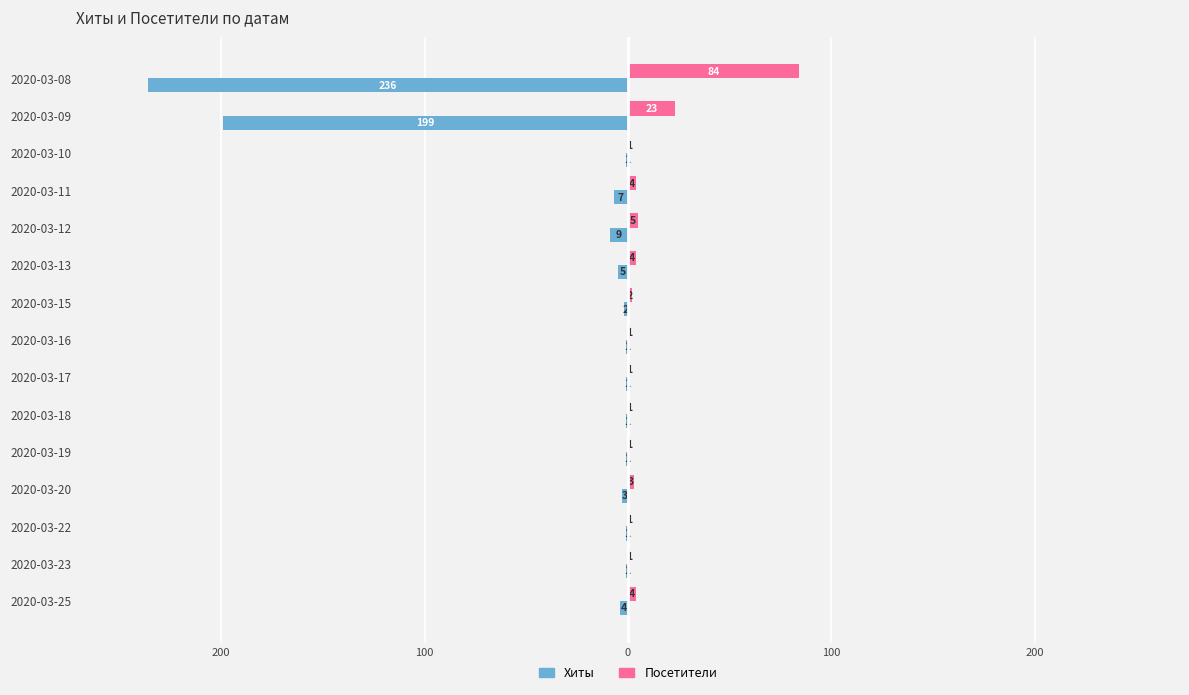

What are all the series names shown in the legend?

Хиты, Посетители